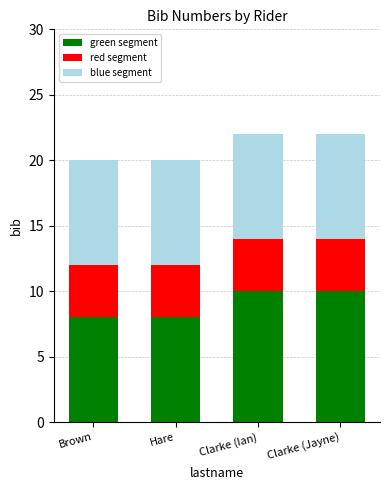

Reading left to right, list the values for the green segment series.

Brown=8	Hare=8	Clarke (Ian)=10	Clarke (Jayne)=10